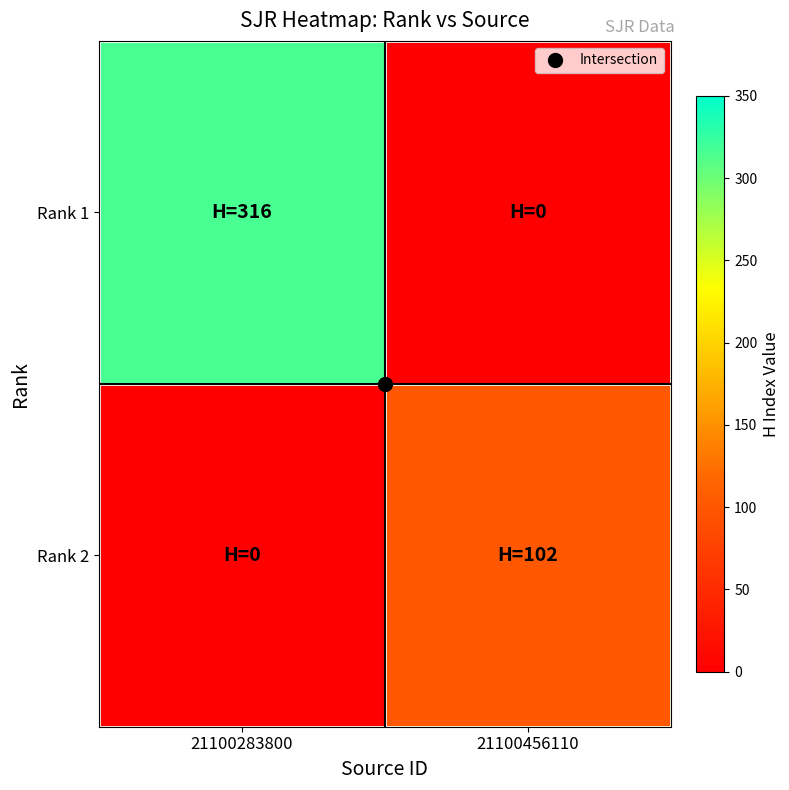

Between 21100456110 and 21100283800, which is larger?

21100283800